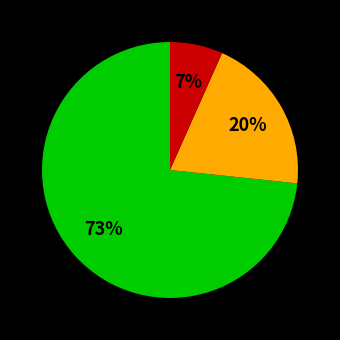

Is there a majority slice in this chart?

Yes